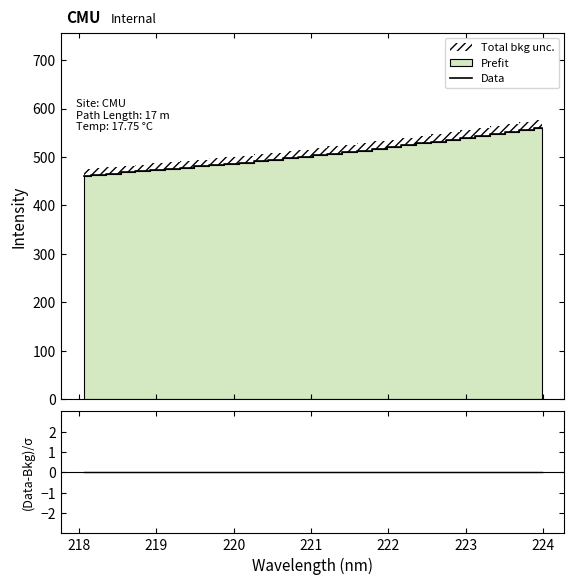

Reading left to right, extract all data points from this chart.

Data: 460.4	463.4	465.4	468.3	470.1	472.7	475.1	477.4	480.3	483.1	485.6	488.1	490.9	494.3	497.5	500.3	503.2	506.8	509.7	513.2	516.4	520.3	523.7	528.0	531.8	535.4	539.3	542.9	547.4	552.0	555.1	560.2
(Data-Bkg)/σ: 0.0	0.0	0.0	0.0	0.0	0.0	0.0	0.0	0.0	0.0	0.0	0.0	0.0	0.0	0.0	0.0	0.0	0.0	0.0	0.0	0.0	0.0	0.0	0.0	0.0	0.0	0.0	0.0	0.0	0.0	0.0	0.0